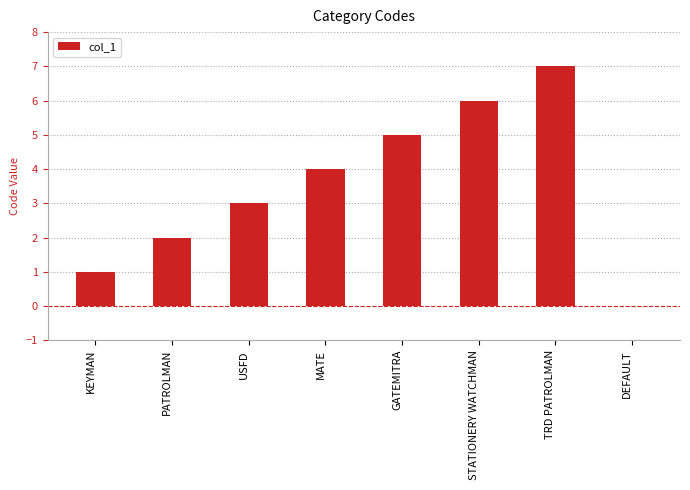

Which category has the highest value across all series?

TRD PATROLMAN